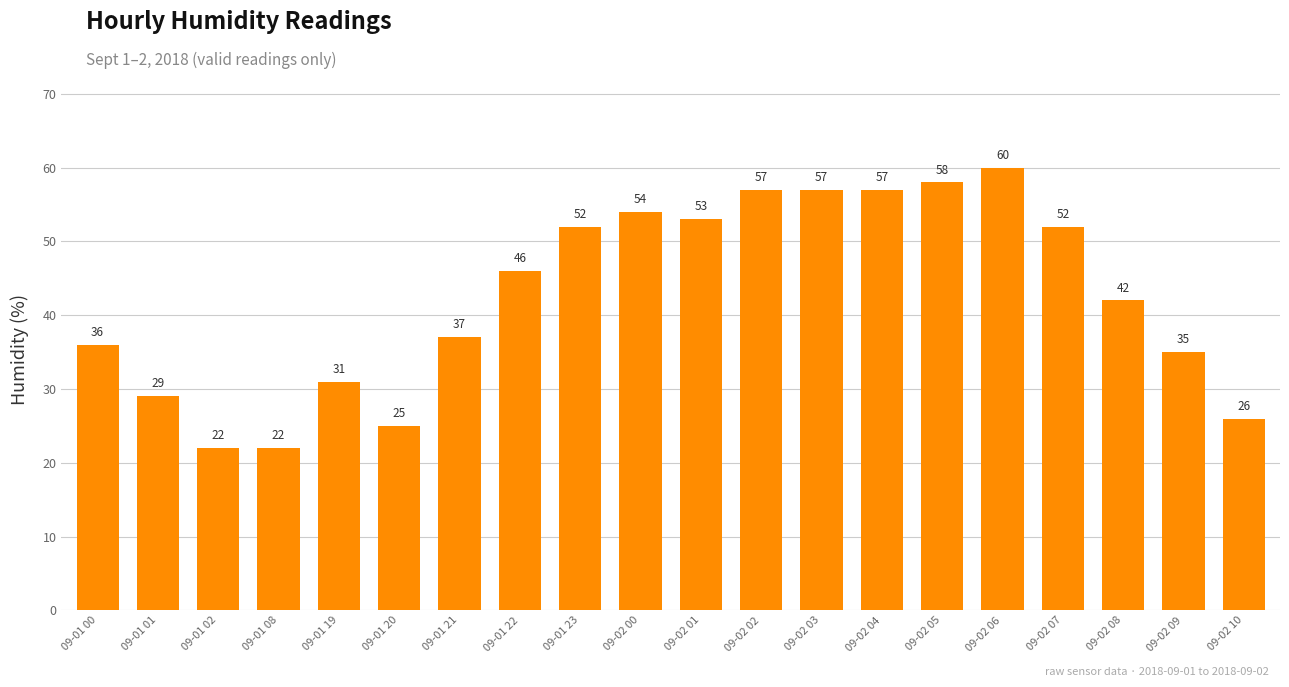

What is the label of the 20th bar from the left?

09-02 10